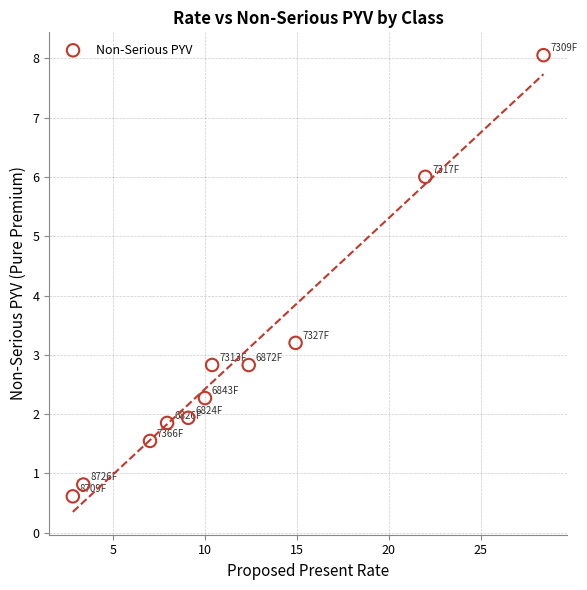

What is the average X value?

11.7